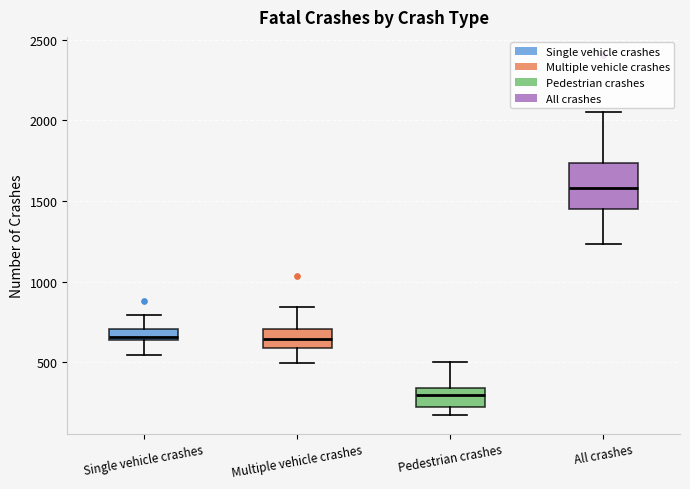

Where is the lower edge of the box for Pedestrian crashes on the y-axis? The values are not printed on the chart, so give them approximately, as read against the axis.

200